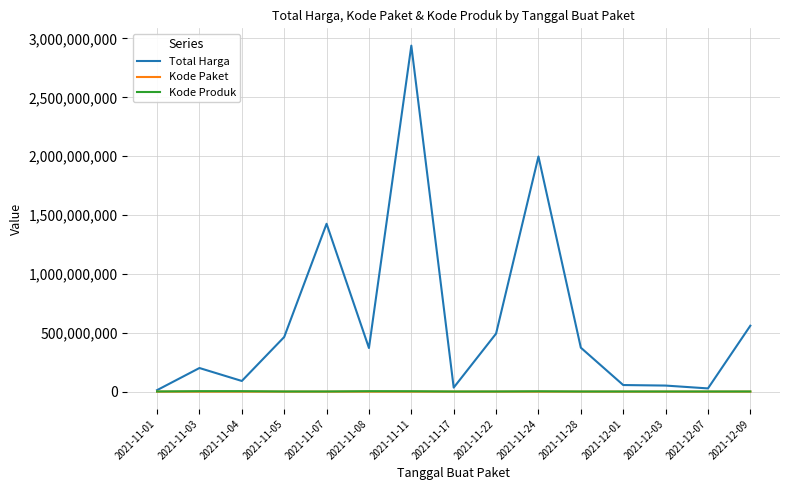

What is the greatest value displayed?

2938963240